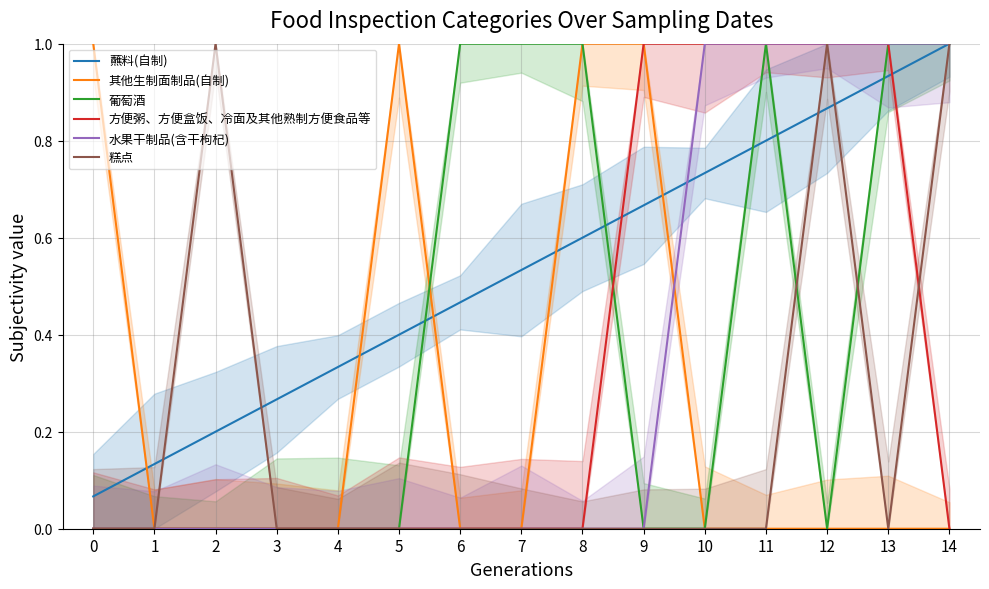

Reading left to right, transcribe all the data shown in this chart.

蘸料(自制): 0.1	0.1	0.2	0.3	0.3	0.4	0.5	0.5	0.6	0.7	0.7	0.8	0.9	0.9	1.0
其他生制面制品(自制): 1.0	0.0	0.0	0.0	0.0	1.0	0.0	0.0	1.0	1.0	0.0	0.0	0.0	0.0	0.0
葡萄酒: 0.0	0.0	0.0	0.0	0.0	0.0	1.0	1.0	1.0	0.0	0.0	1.0	0.0	1.0	1.0
方便粥、方便盒饭、冷面及其他熟制方便食品等: 0.0	0.0	0.0	0.0	0.0	0.0	0.0	0.0	0.0	1.0	1.0	1.0	1.0	1.0	0.0
水果干制品(含干枸杞): 0.0	0.0	0.0	0.0	0.0	0.0	0.0	0.0	0.0	0.0	1.0	1.0	1.0	1.0	1.0
糕点: 0.0	0.0	1.0	0.0	0.0	0.0	0.0	0.0	0.0	0.0	0.0	0.0	1.0	0.0	1.0